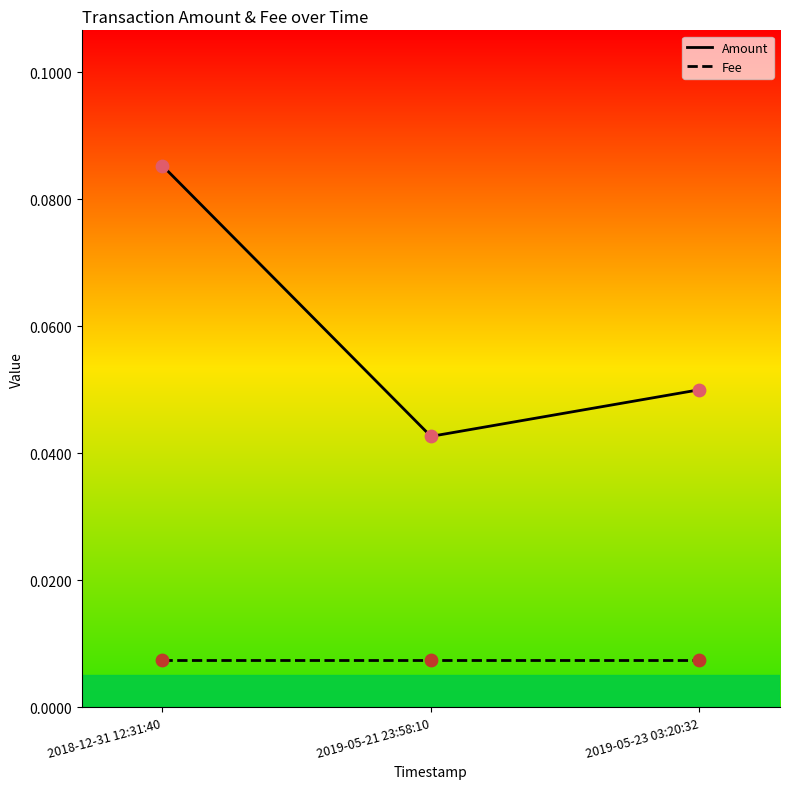

What are all the series names shown in the legend?

Amount, Fee